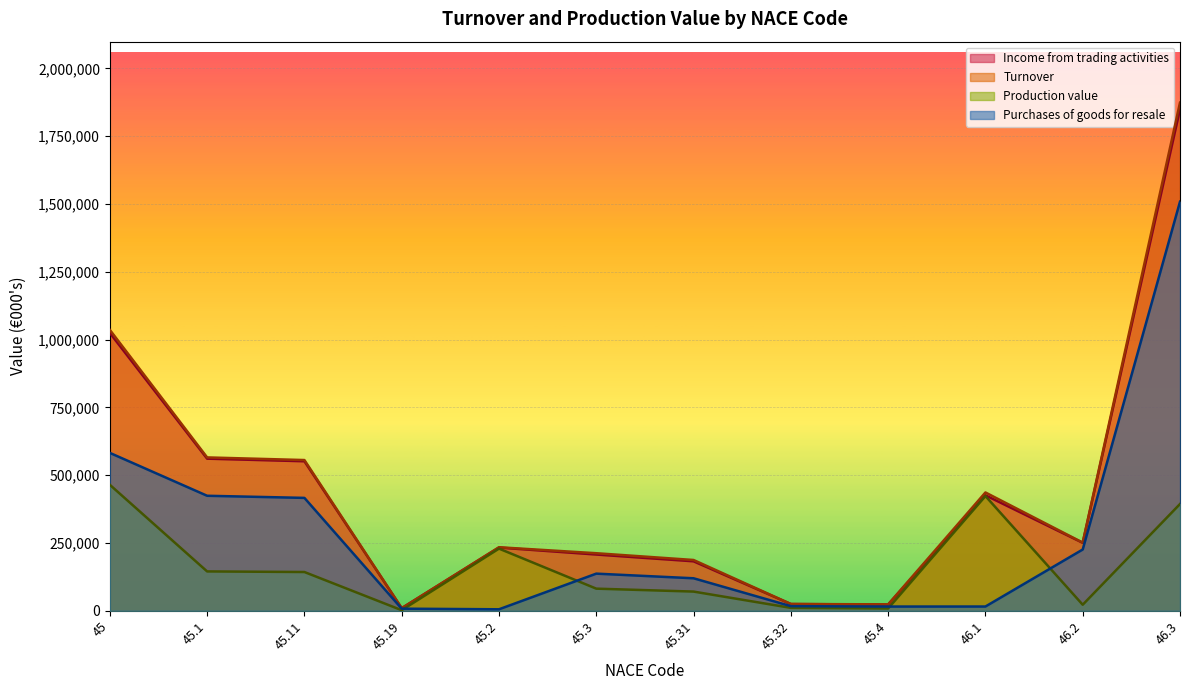

Count the number of data series in this chart.

4